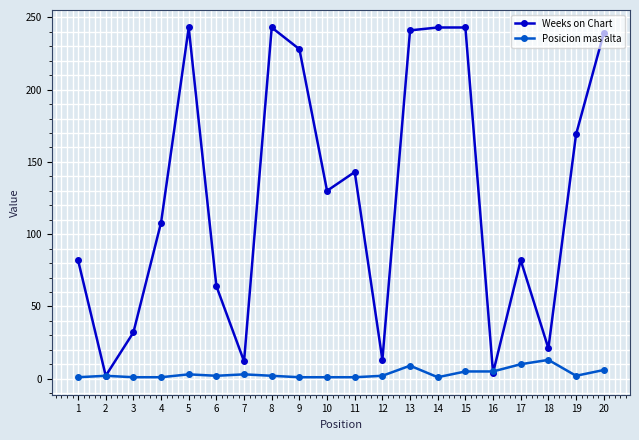

What are all the series names shown in the legend?

Weeks on Chart, Posicion mas alta